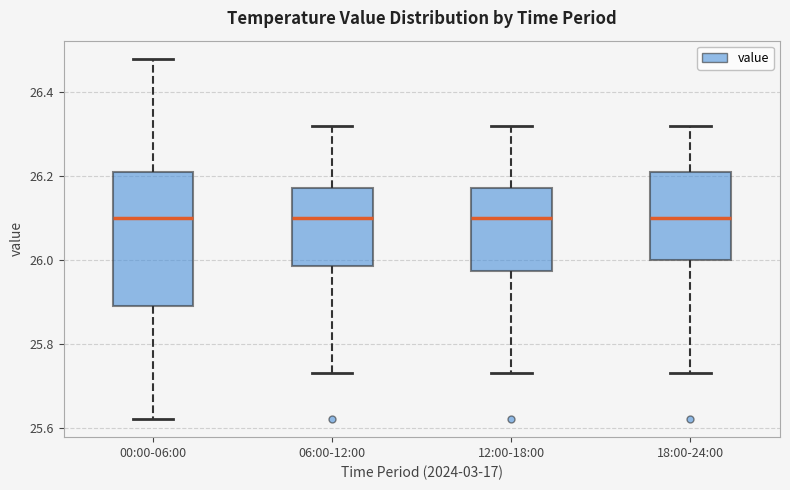

Comparing the boxes themselves (not the whiskers), which one is the tallest?

00:00-06:00